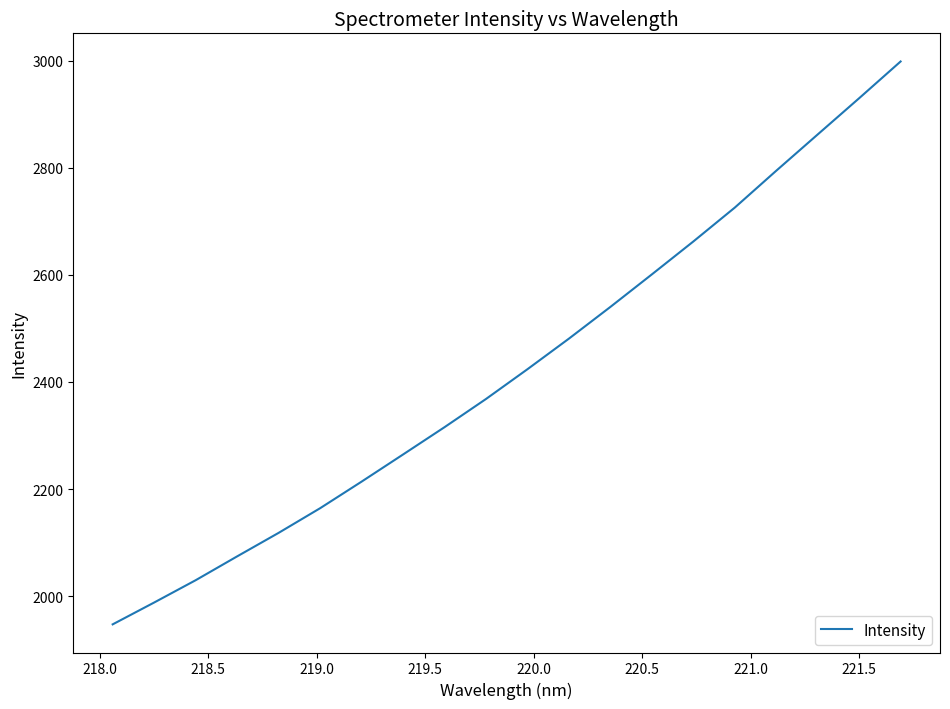

What is the greatest value displayed?

2998.2